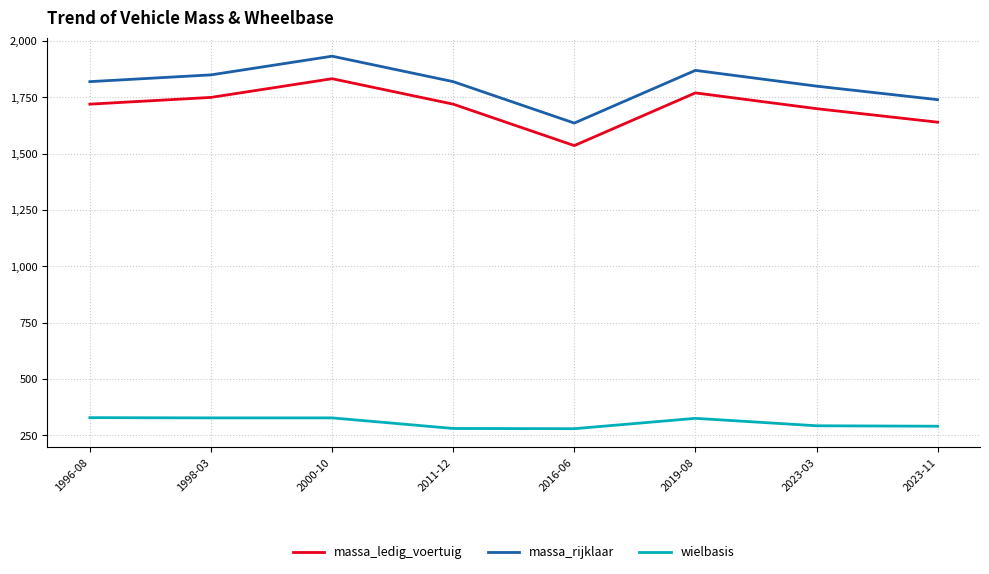

What is the smallest value displayed?

279